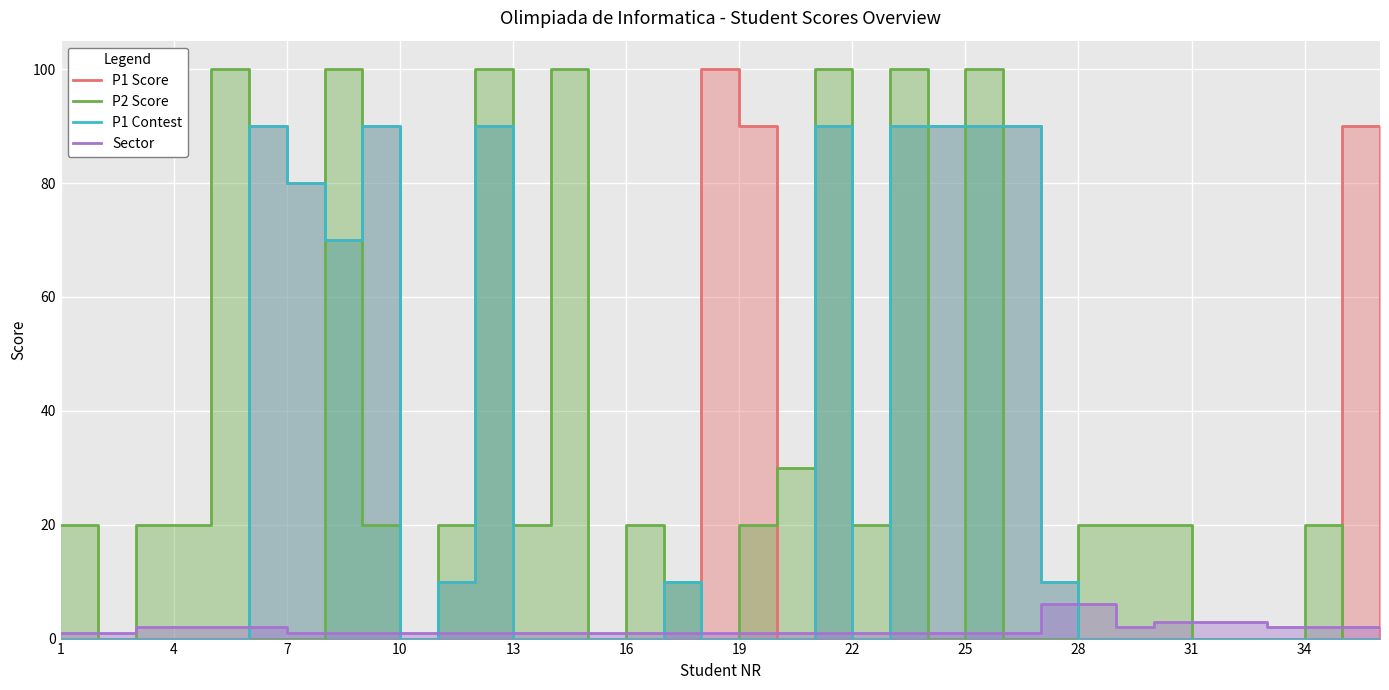

The Sector series shows 1 at 13. True or false?

True